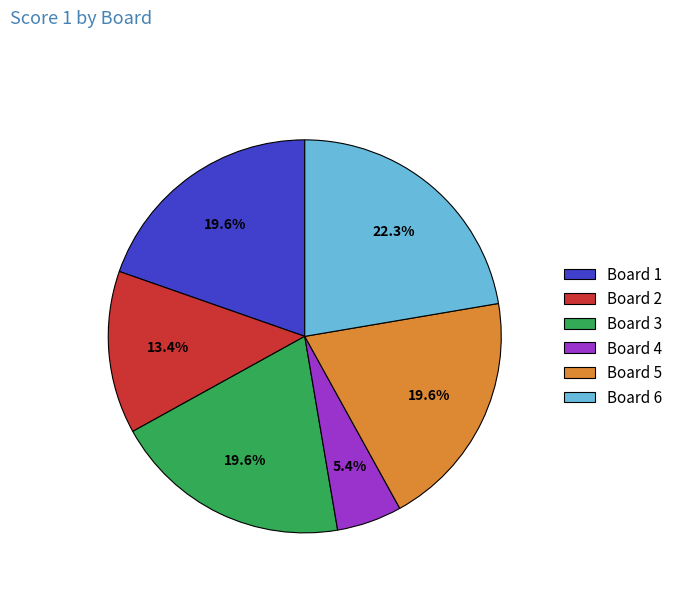

The Board 3 slice represents 29% of the pie. True or false?

False